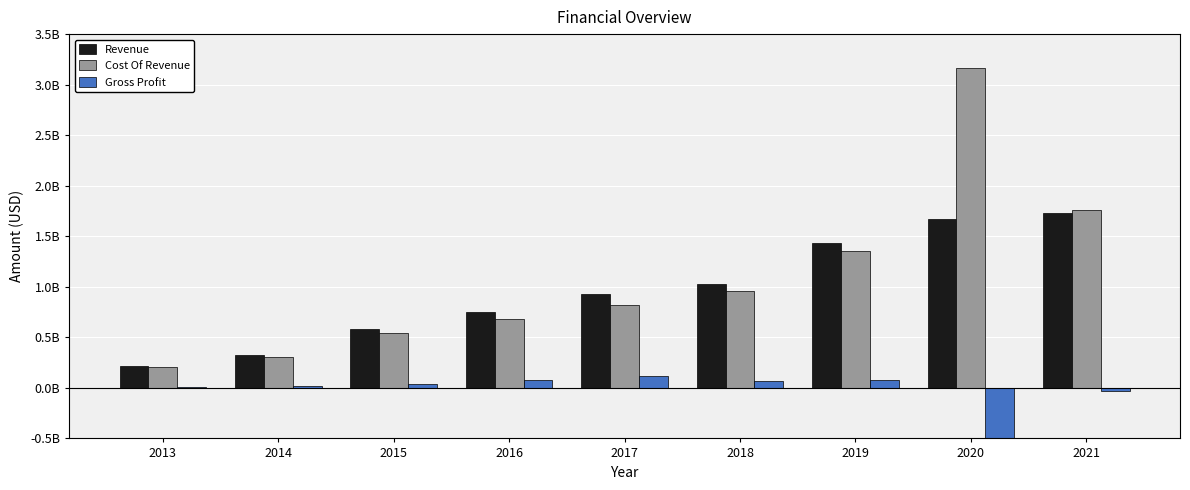

At which label is Cost Of Revenue closest to 1687129500?

2021